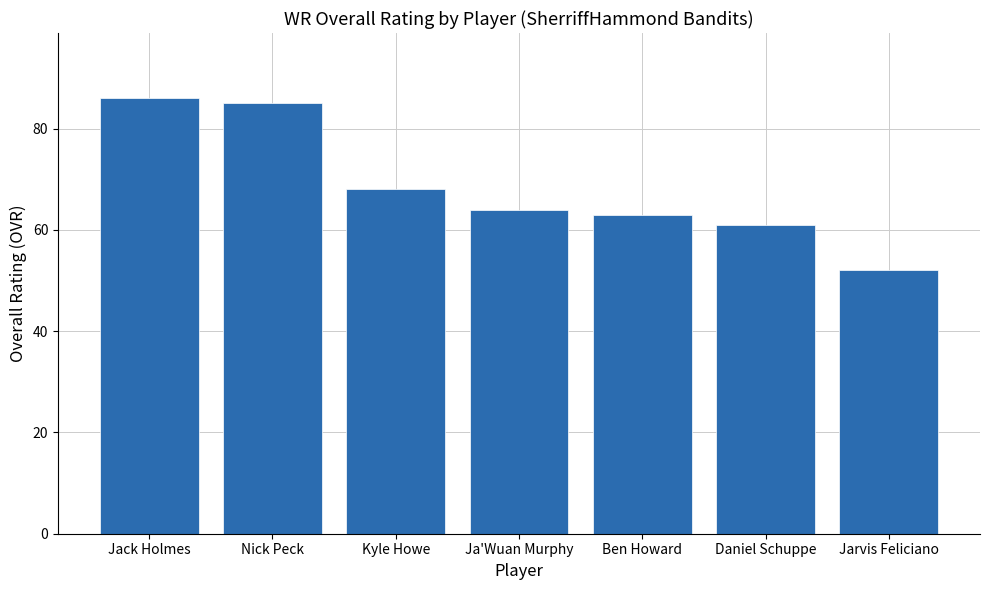

What is the sum of the values at Jarvis Feliciano and Daniel Schuppe?

113